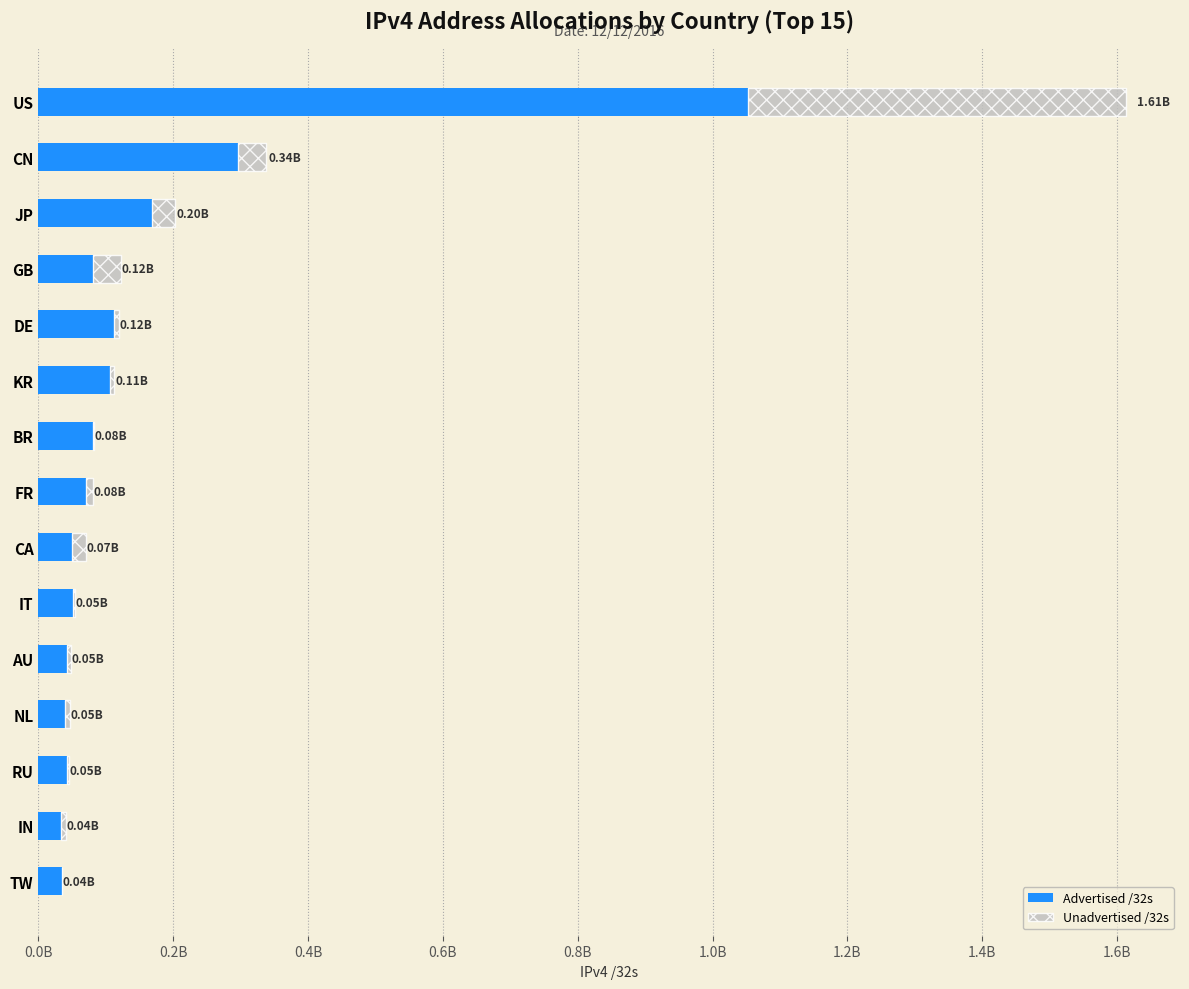

Rank the series by their maximum value, from lowest to highest.

Unadvertised /32s, Advertised /32s